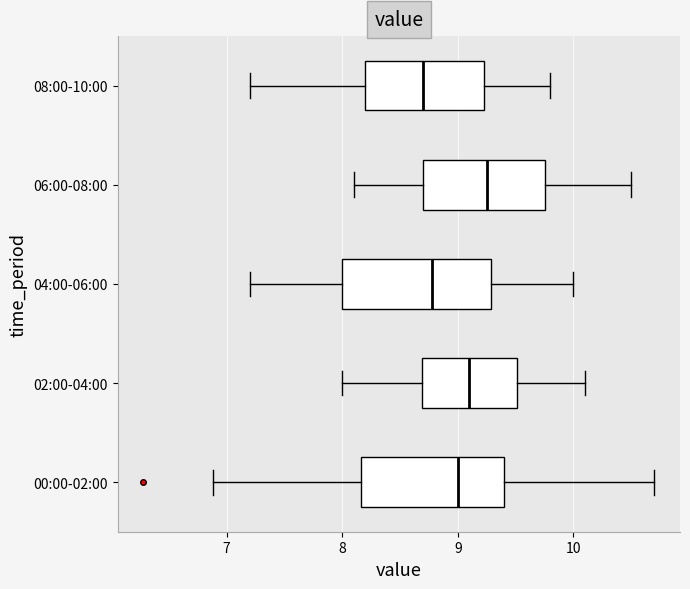

Where is the left edge of the box for 02:00-04:00 on the x-axis? The values are not printed on the chart, so give them approximately, as read against the axis.

8.7